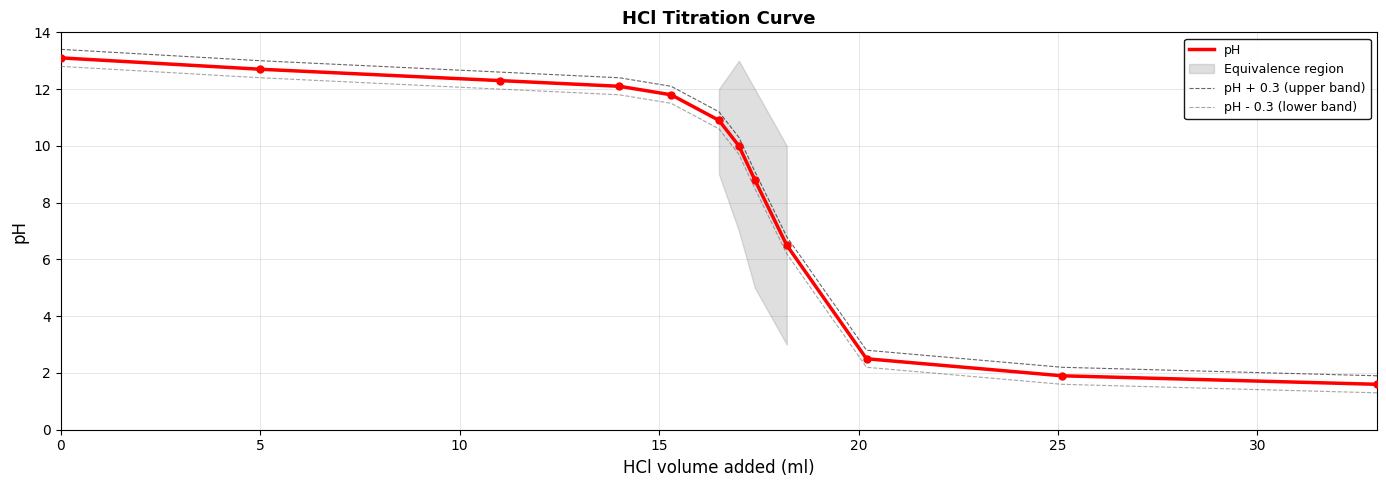

Which series has the widest spread of values?

pH